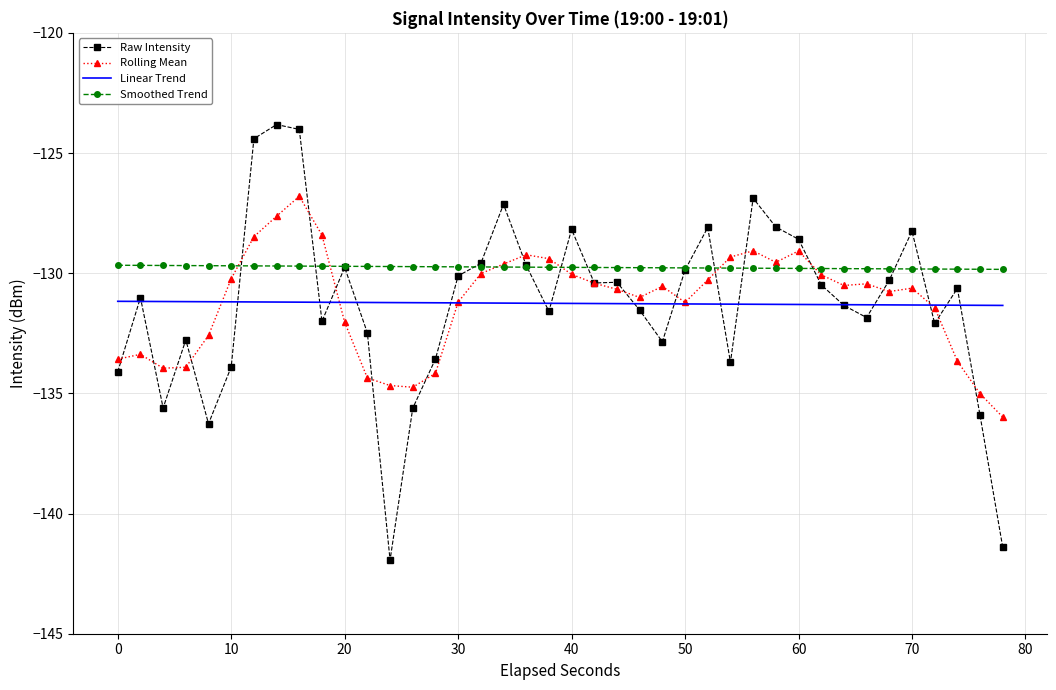

True or false: Rolling Mean has more than 1 interior local peaks.

True